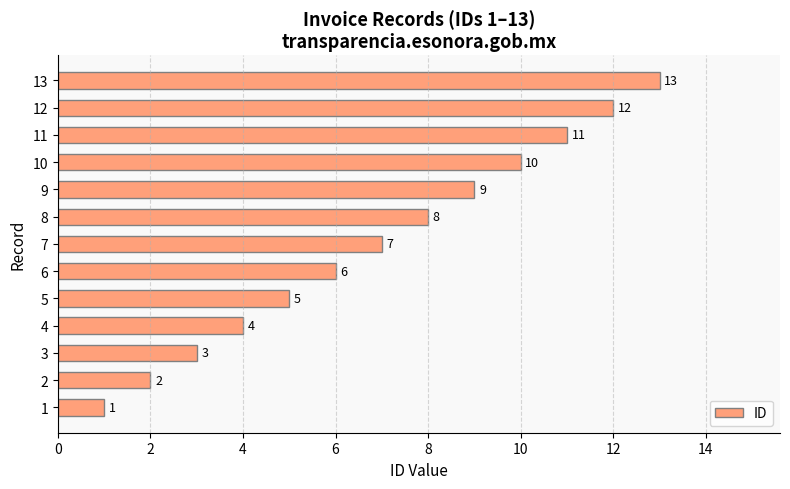

Which category has the highest value across all series?

13